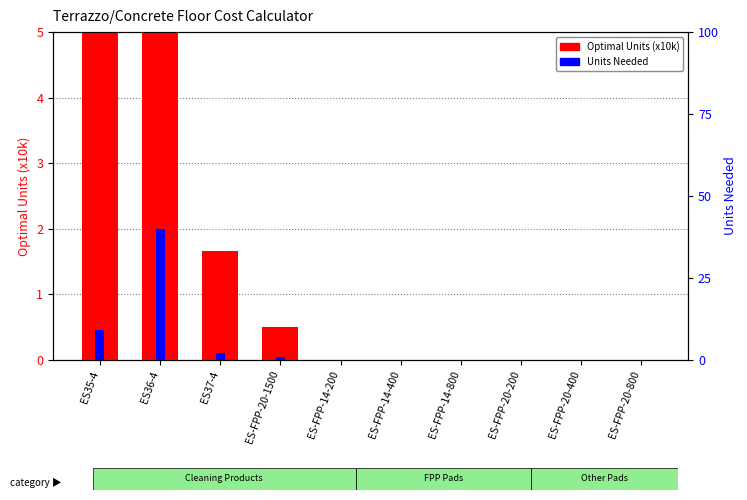

At which label does Optimal Units (x10k) reach its minimum?

ES-FPP-14-200